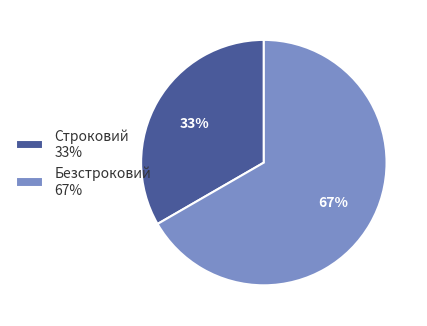

To the nearest percent, what is the average slice percentage?

50%